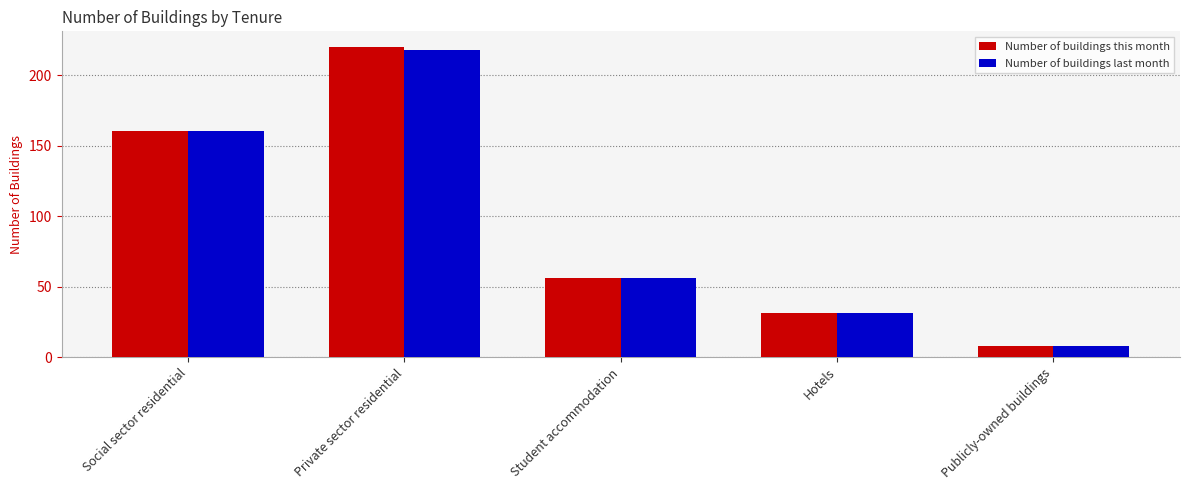

Count the number of categories in the chart.

5